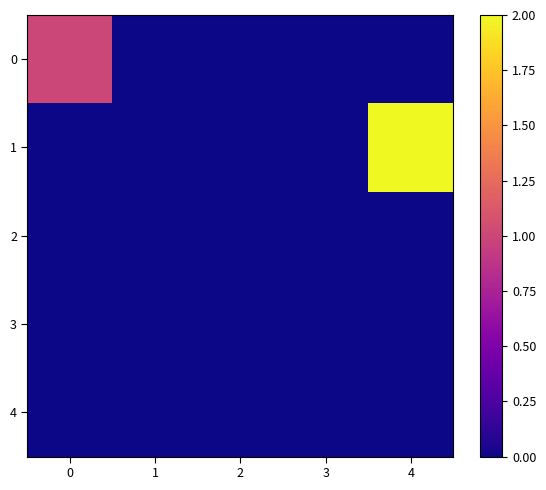

At which category does the chart reach its peak across all series?

4